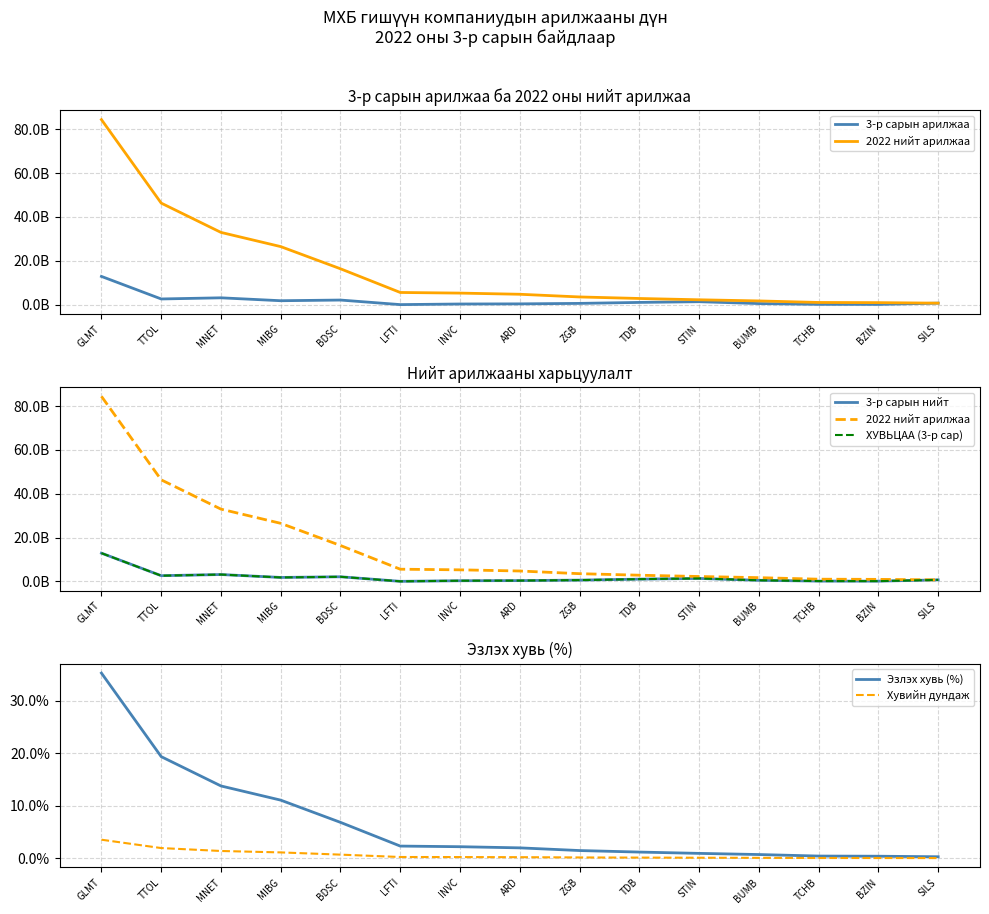

What is the total value across all series at MIBG?

31796301571.5